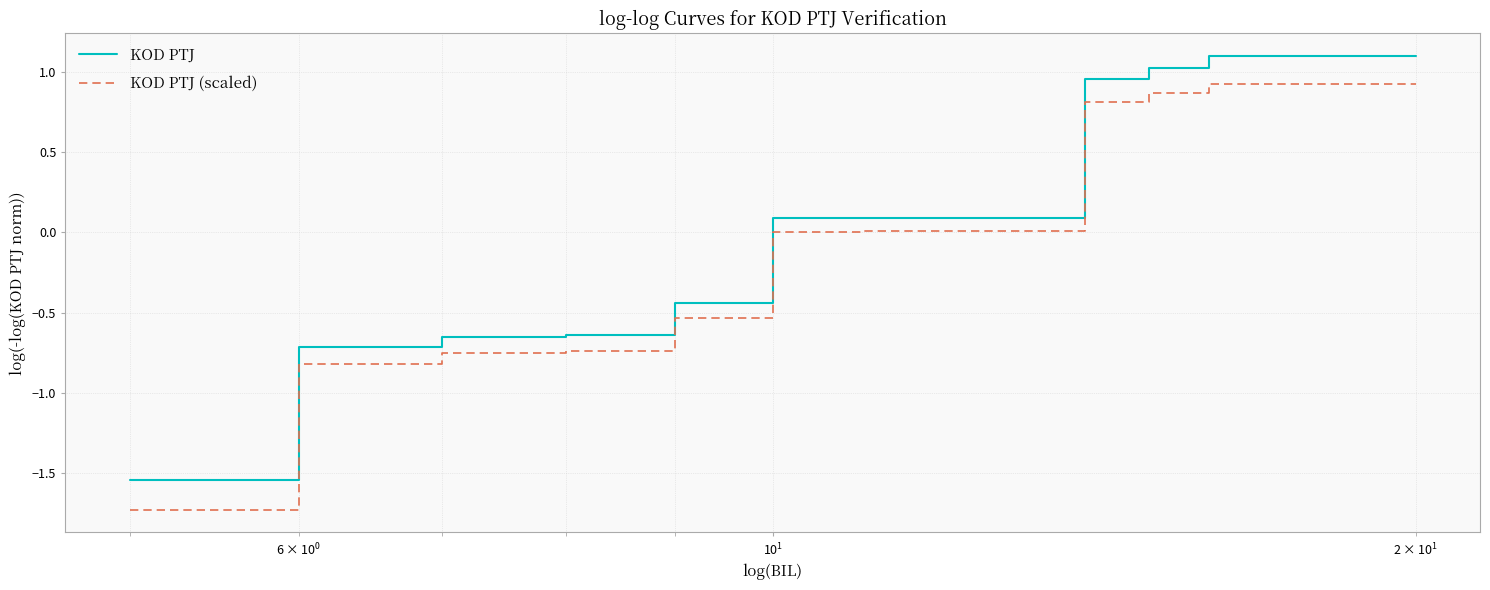

Does the chart display data point markers on the line(s)?

No